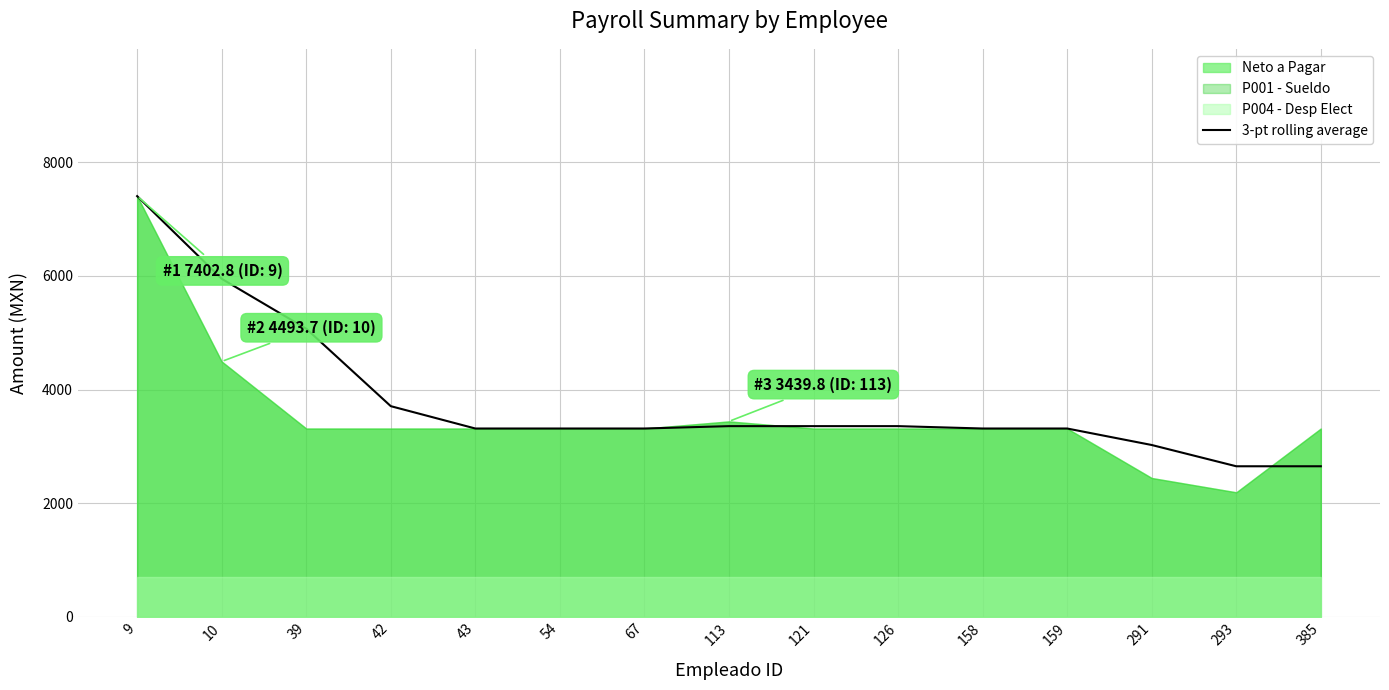

What is the maximum value for 3-pt rolling average?

7402.8